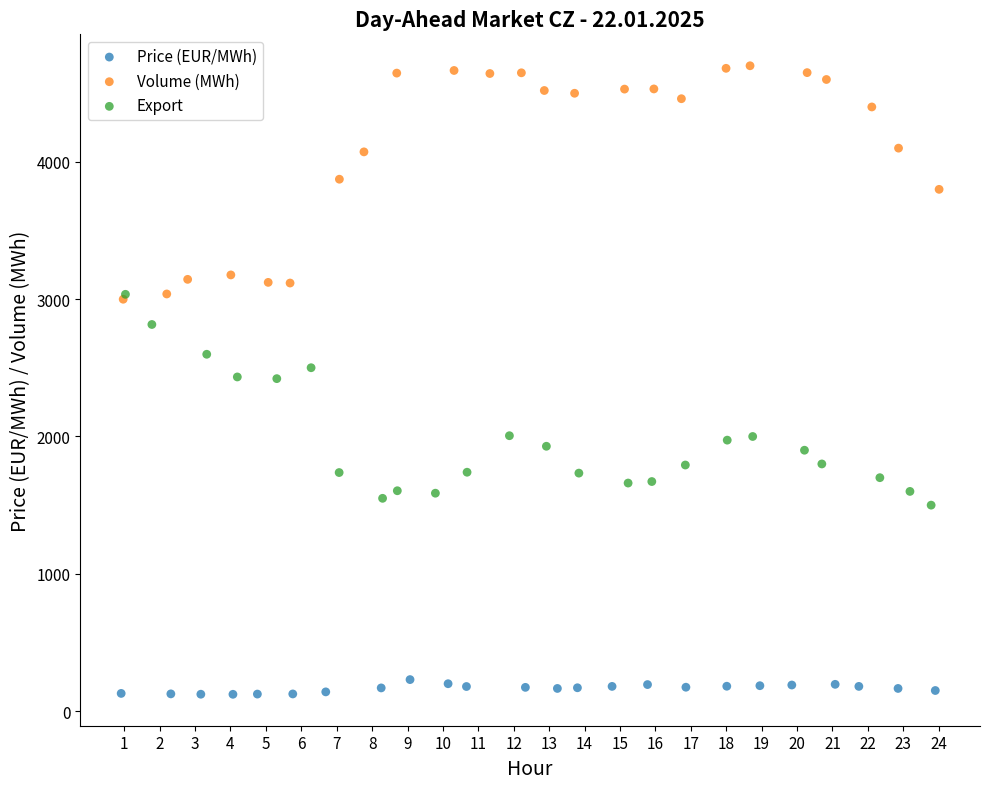

Which series contains the lowest Y value?

Price (EUR/MWh)